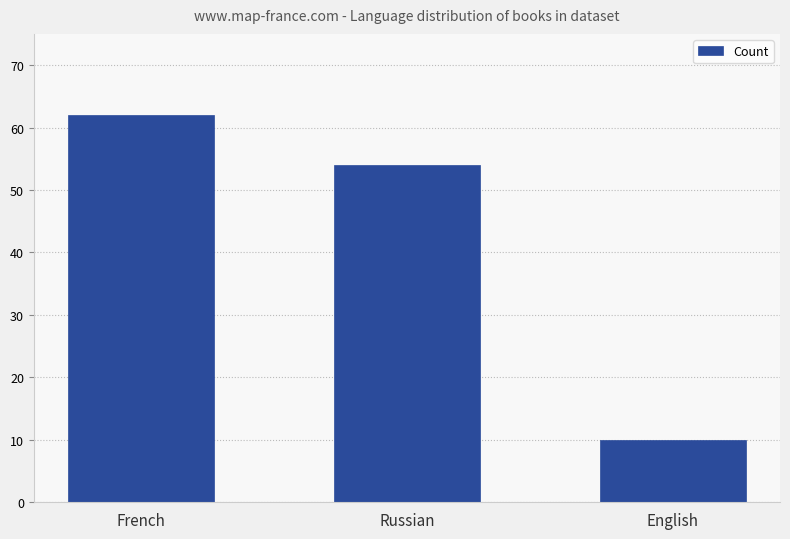

List the labels in order of value, smallest first.

English, Russian, French